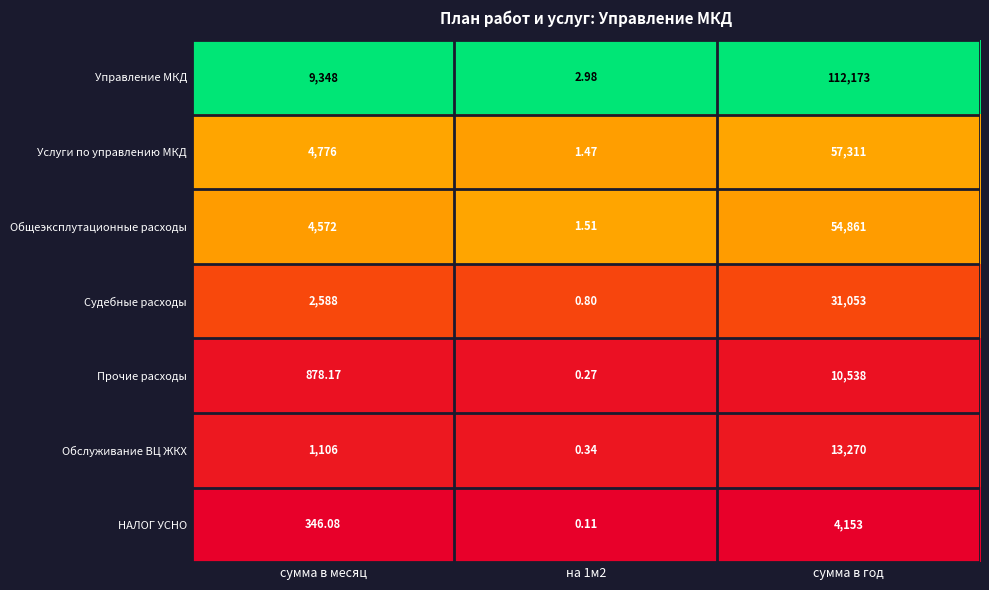

List the series in order of their peak value, lowest first.

НАЛОГ УСНО, Прочие расходы, Обслуживание ВЦ ЖКХ, Судебные расходы, Общеэксплутационные расходы, Услуги по управлению МКД, Управление МКД